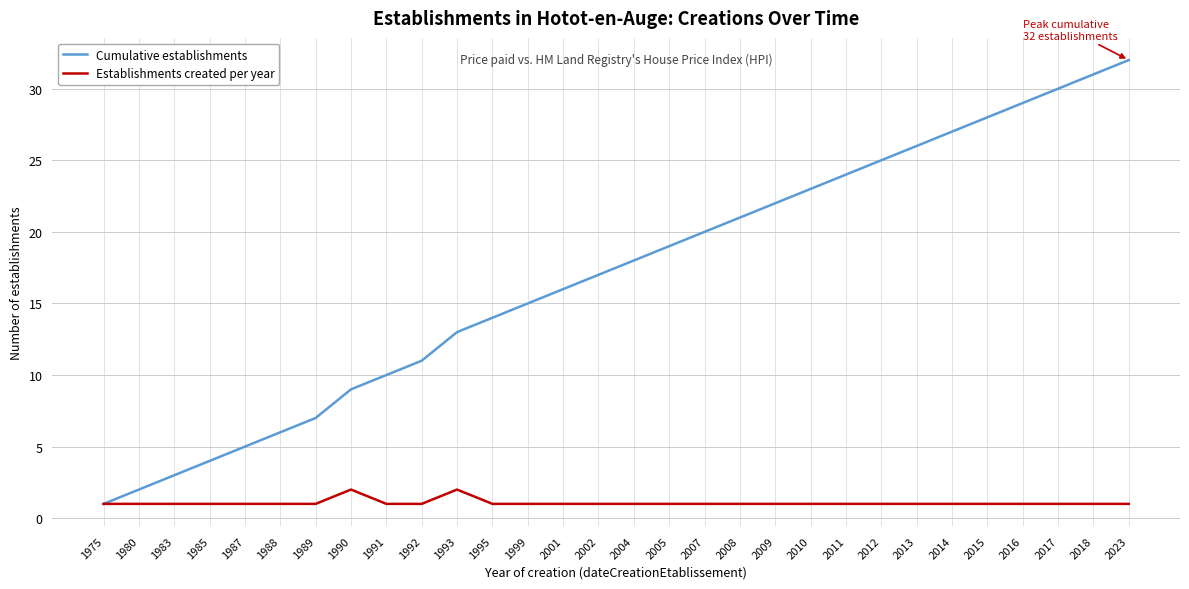

How many lines are shown in the chart?

2